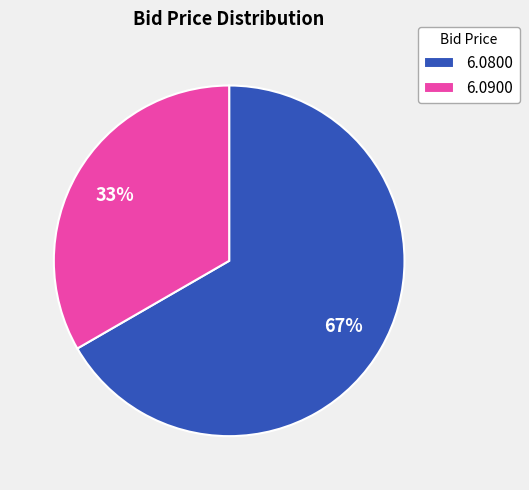

What is the ratio of the value at 6.0800 to the value at 6.0900?

2.0